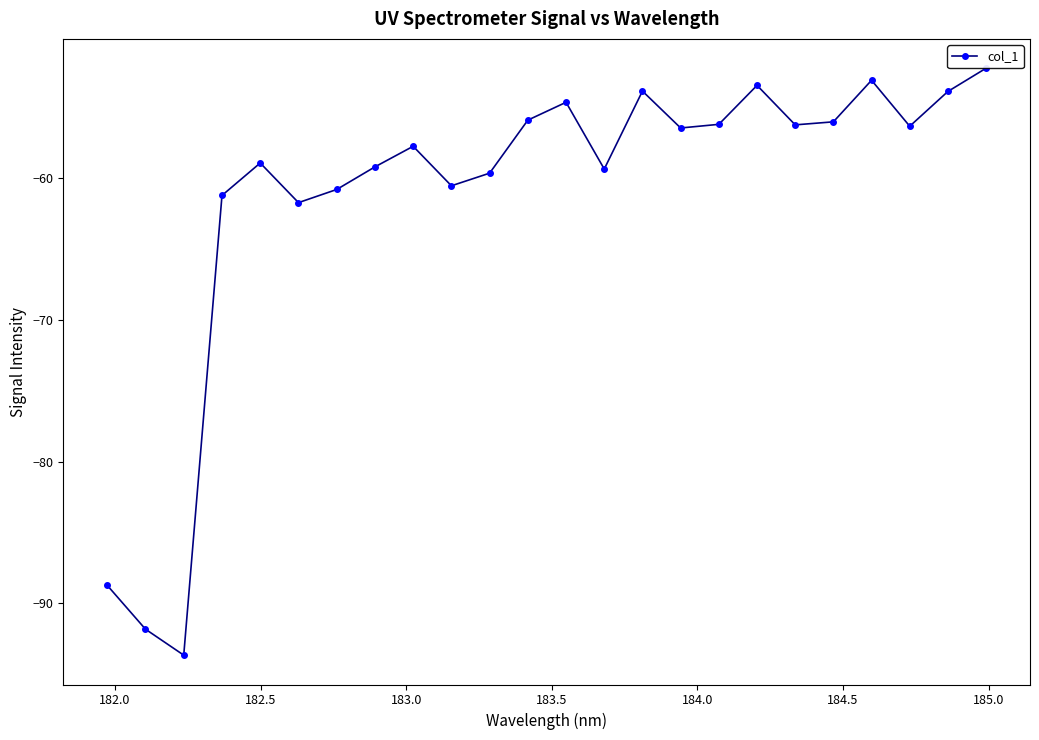

How many categories are shown in the chart?

24